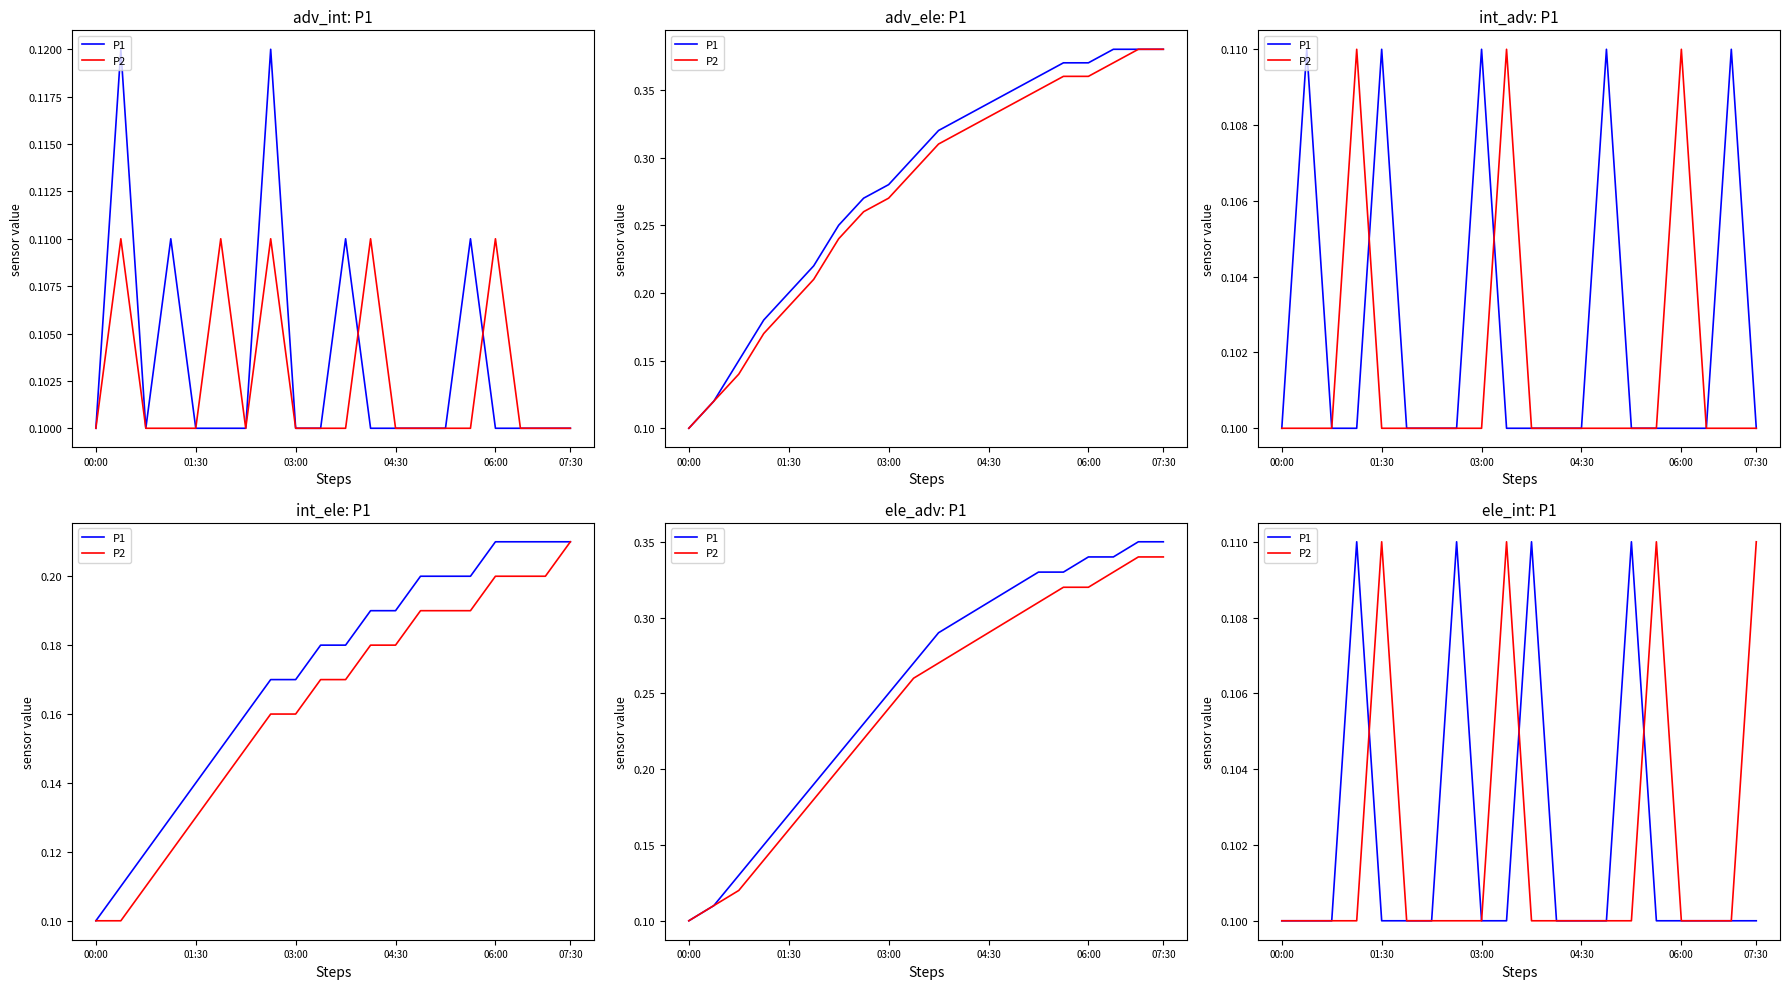

How many times do P2 and P1 cross each other?

3